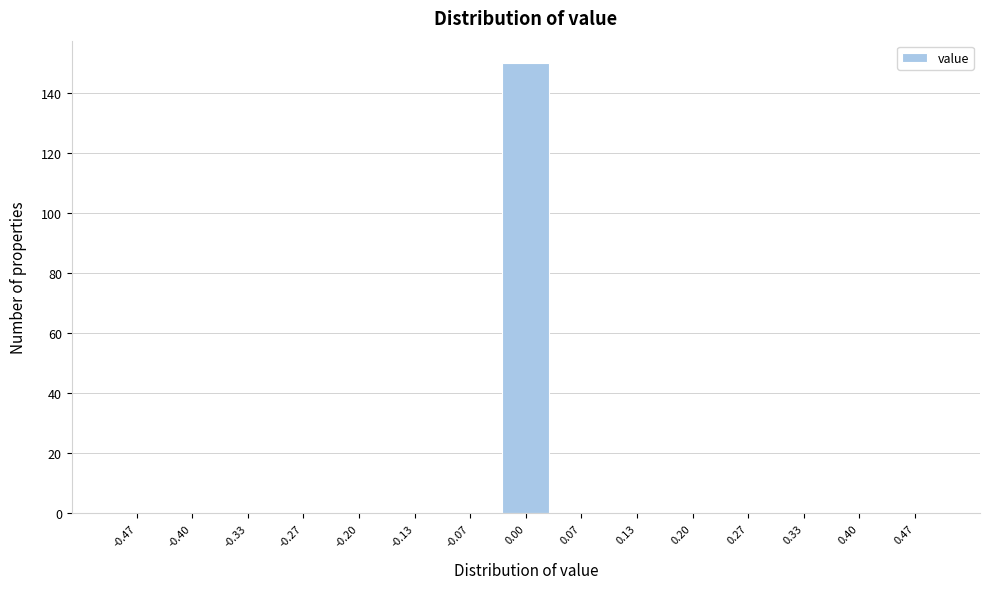

Reading left to right, list every bar in this chart as the range it spans on the x-axis followed by its height. Neither the bar edges nor the heights are printed on the chart, so give them approximately, as read against the axes.

-0.50 to -0.43: 0
-0.43 to -0.37: 0
-0.37 to -0.30: 0
-0.30 to -0.23: 0
-0.23 to -0.17: 0
-0.17 to -0.10: 0
-0.10 to -0.03: 0
-0.03 to 0.03: 150
0.03 to 0.10: 0
0.10 to 0.17: 0
0.17 to 0.23: 0
0.23 to 0.30: 0
0.30 to 0.37: 0
0.37 to 0.43: 0
0.43 to 0.50: 0